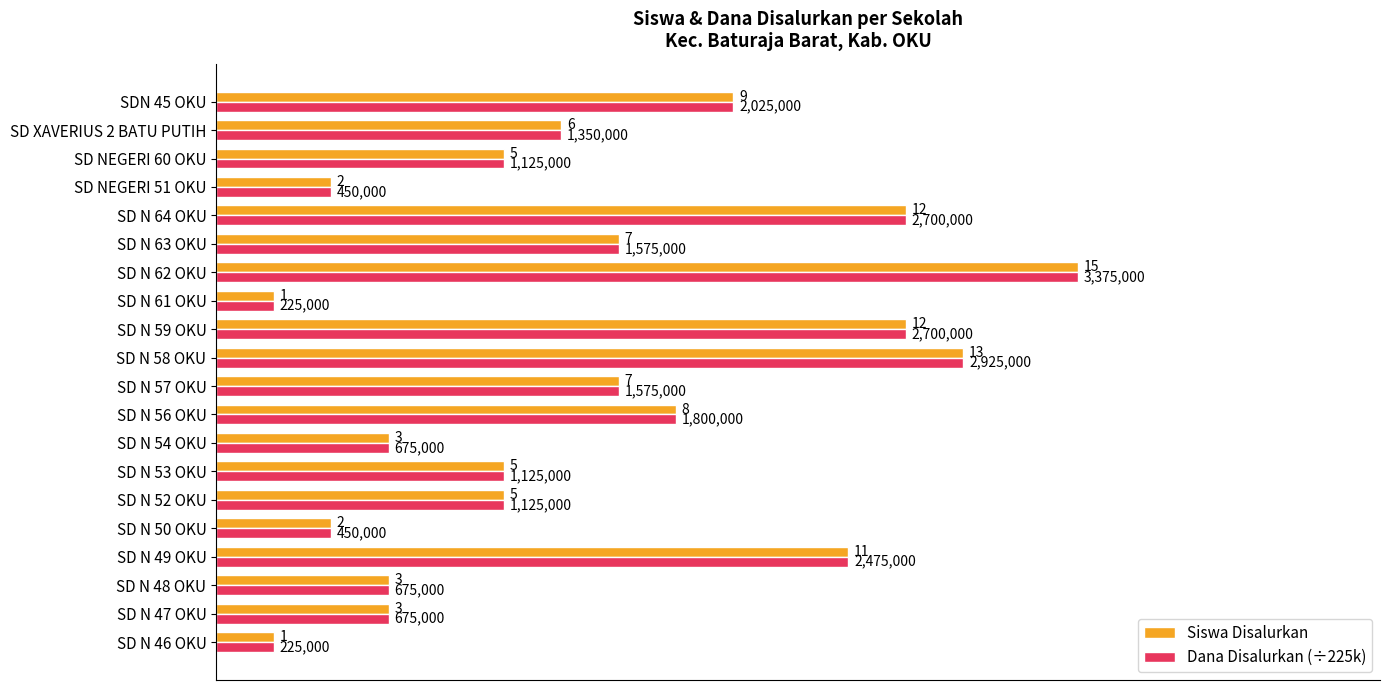

Is it true that Siswa Disalurkan equals 4 at SD N 56 OKU?

False